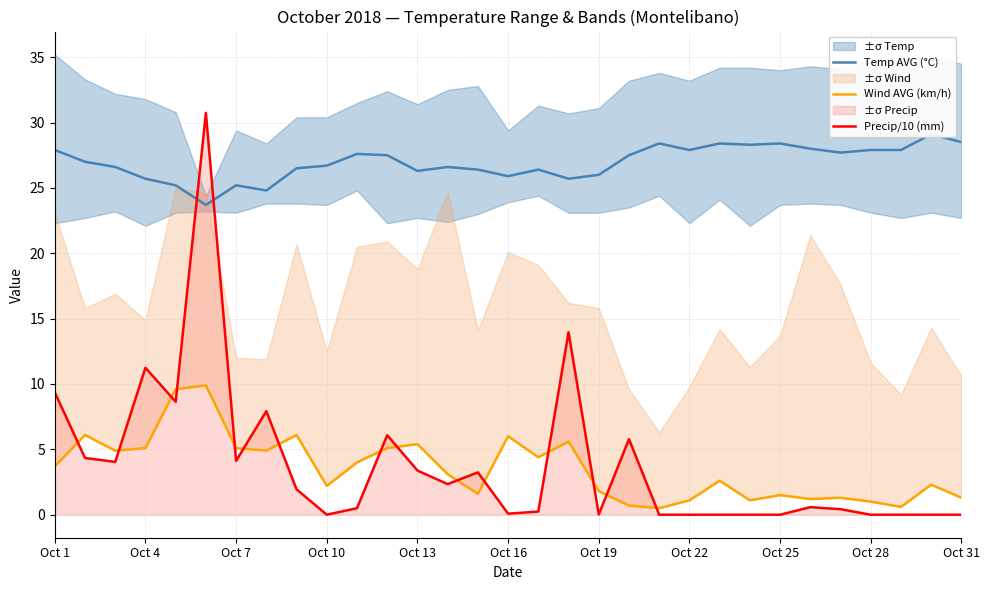

True or false: Wind AVG (km/h) has more than 0 points higher than both neighbors.

True